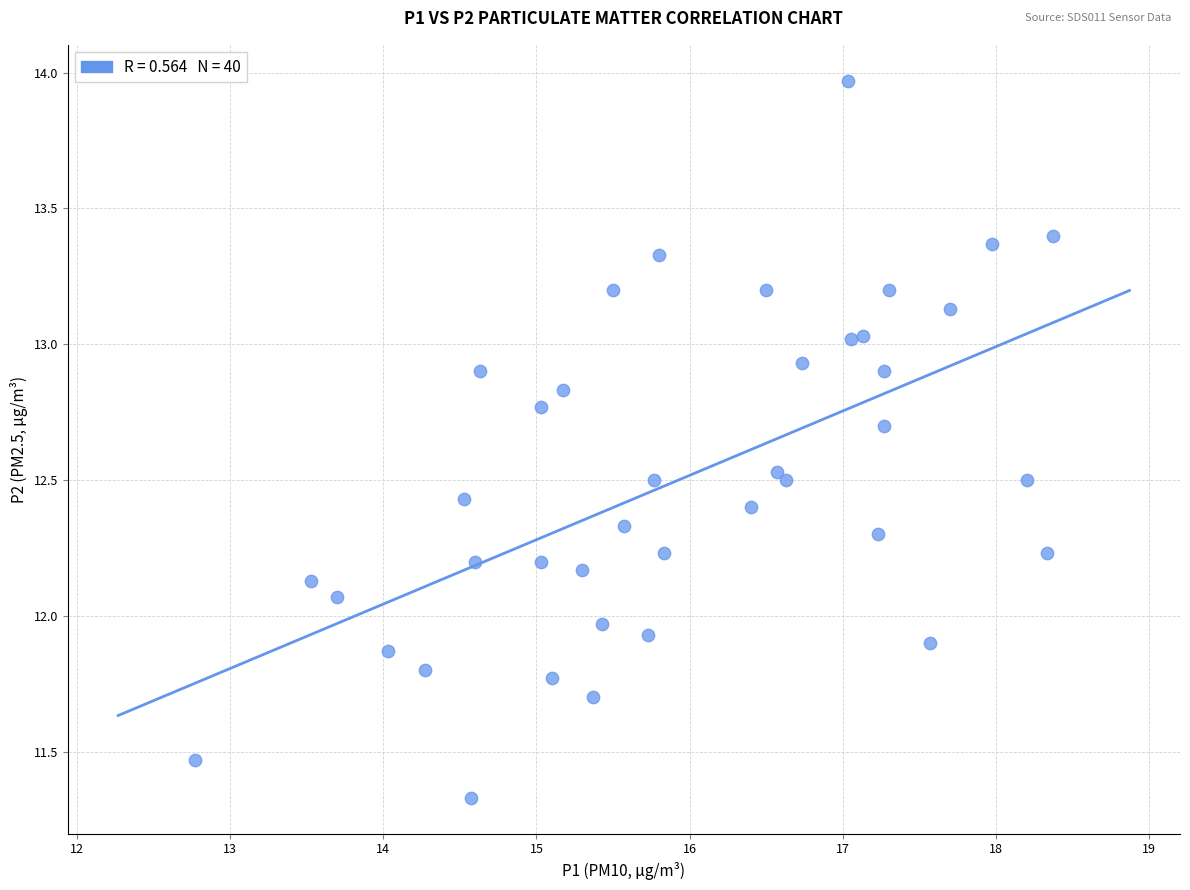

What is the range of X values (max minus min)?

5.6